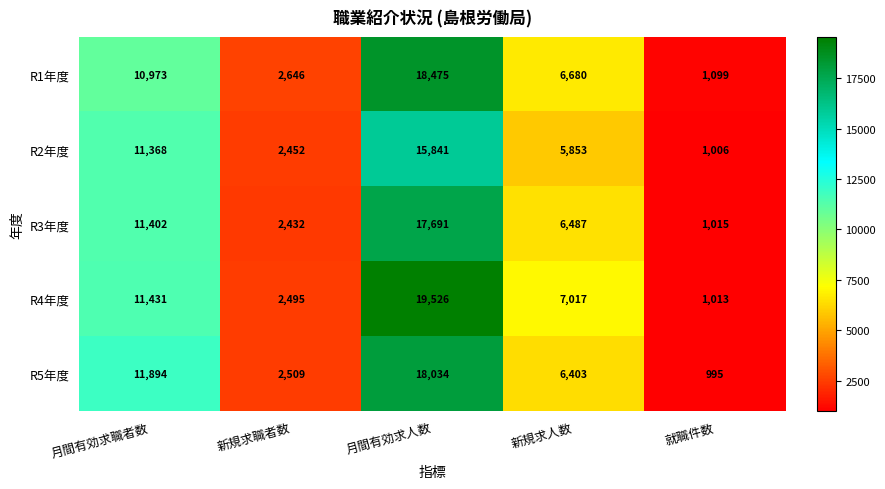

Where is R3年度 nearest to the value 9353?

月間有効求職者数